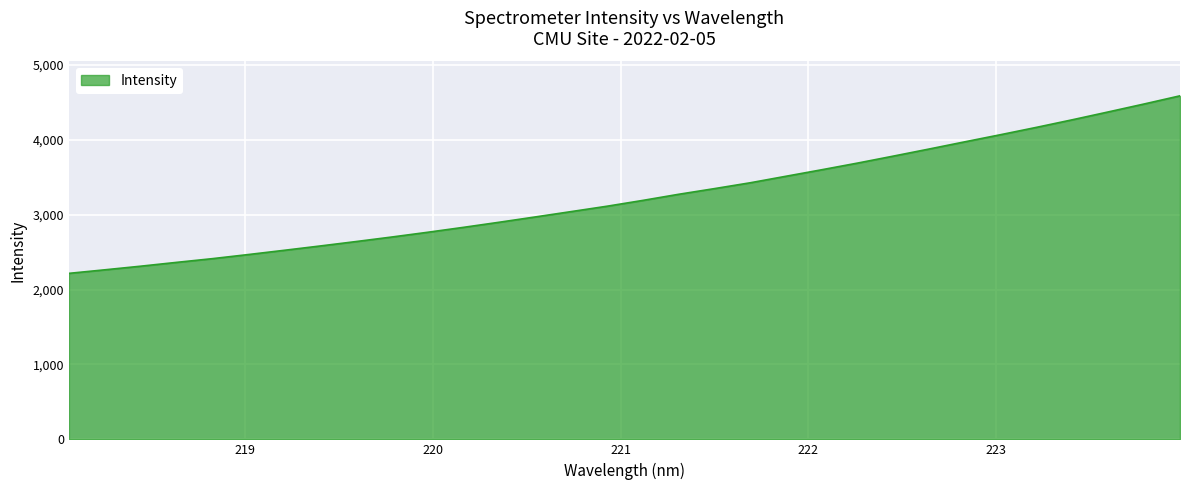

What is the difference between the maximum and minimum values?

2370.4